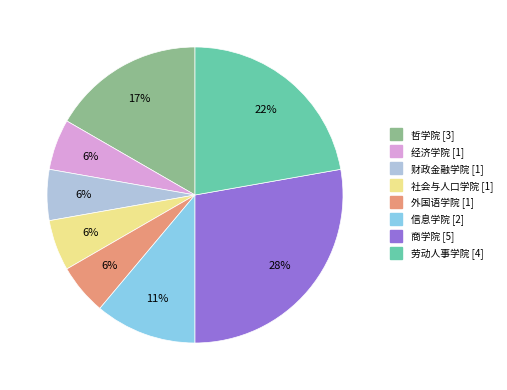

To the nearest percent, what portion does 外国语学院 represent?

6%